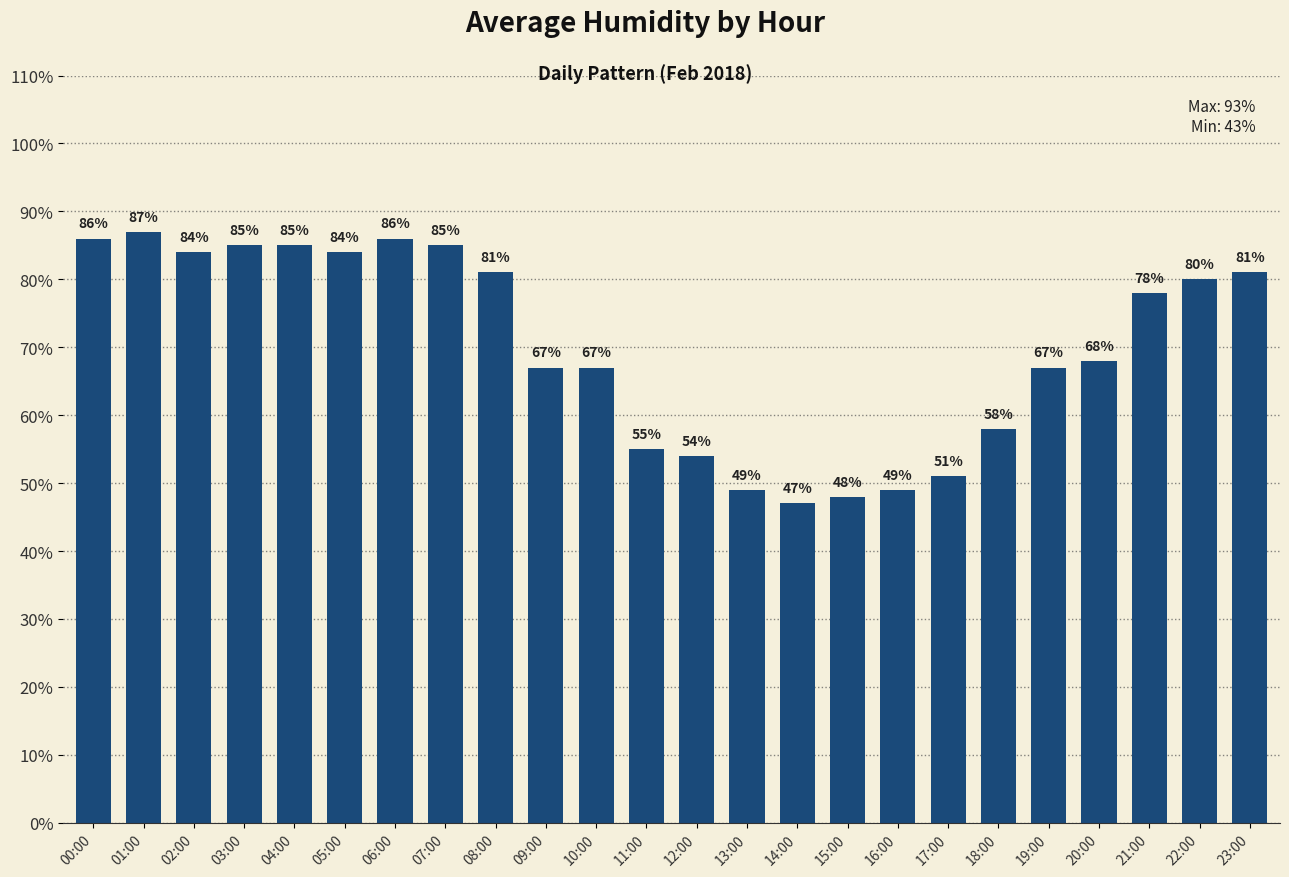

The value at 18:00 is 58. True or false?

True